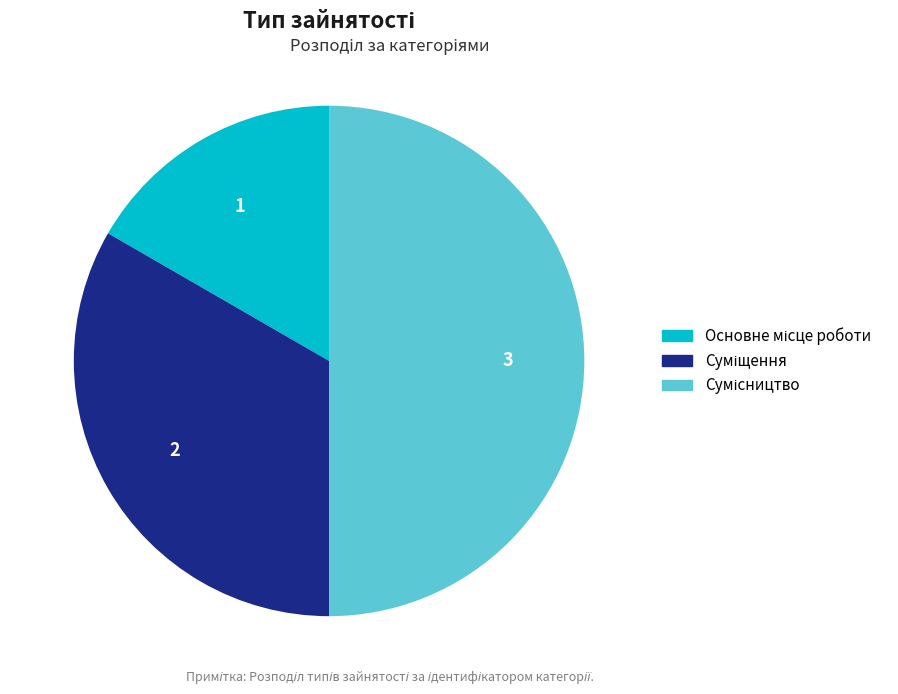

What is the change in value from Основне місце роботи to Суміщення?

+1